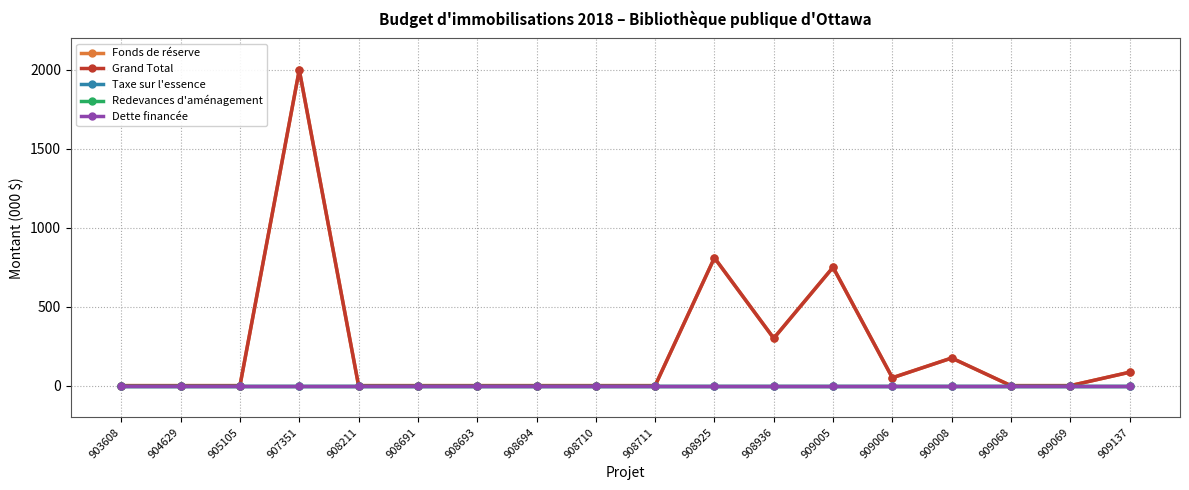

List the labels in order of Dette financée value, smallest first.

903608, 904629, 905105, 907351, 908211, 908691, 908693, 908694, 908710, 908711, 908925, 908936, 909005, 909006, 909008, 909068, 909069, 909137